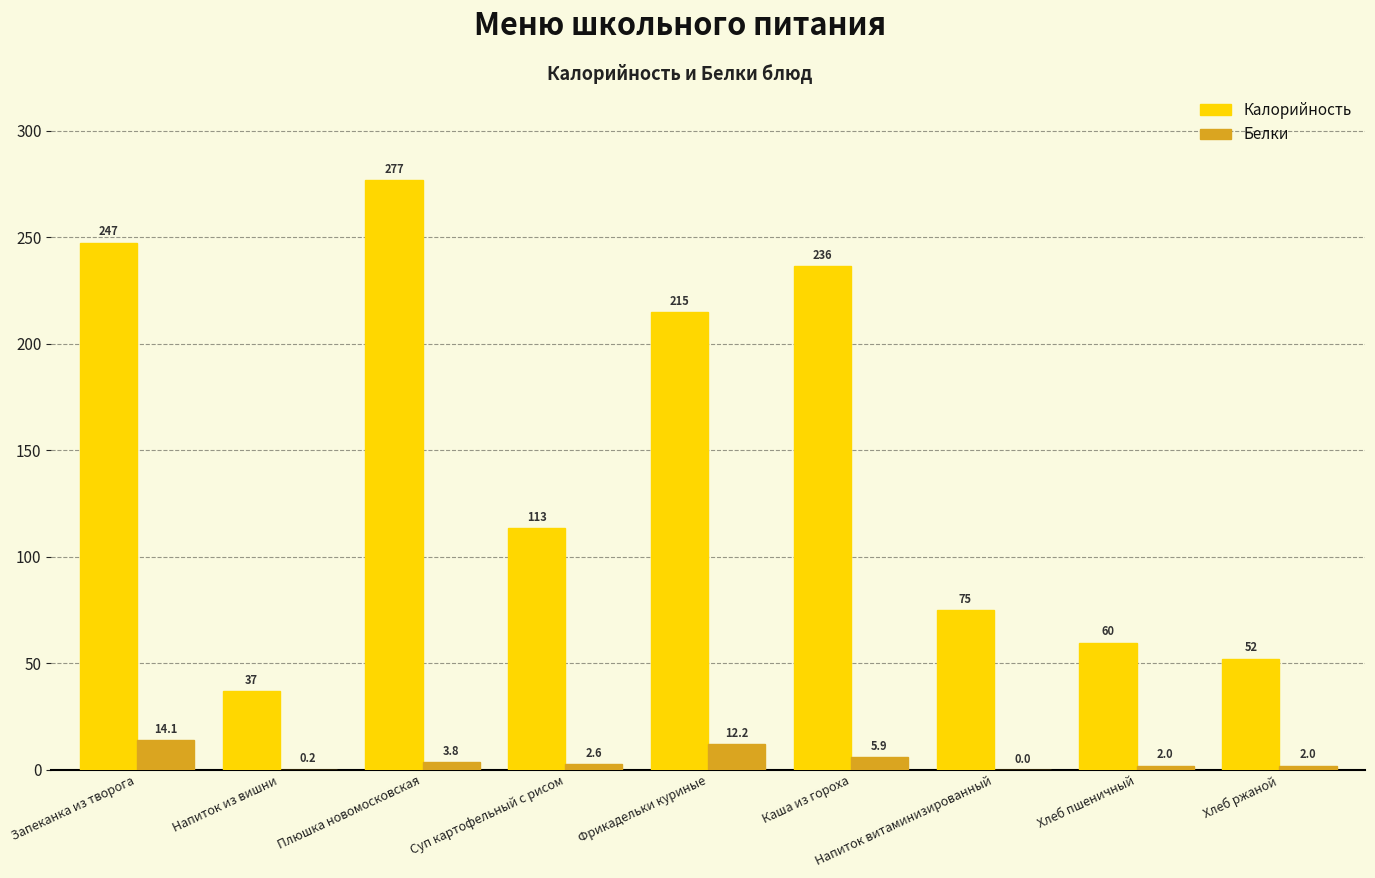

Are the bars grouped side by side (vs. stacked)?

Yes